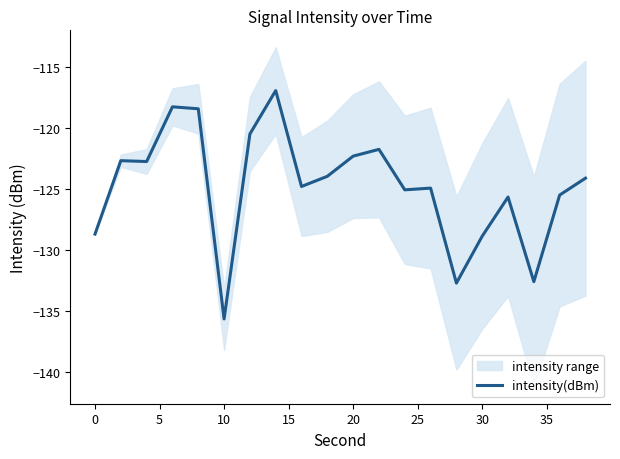

Is it true that intensity(dBm) equals -44.2 at 20?

False